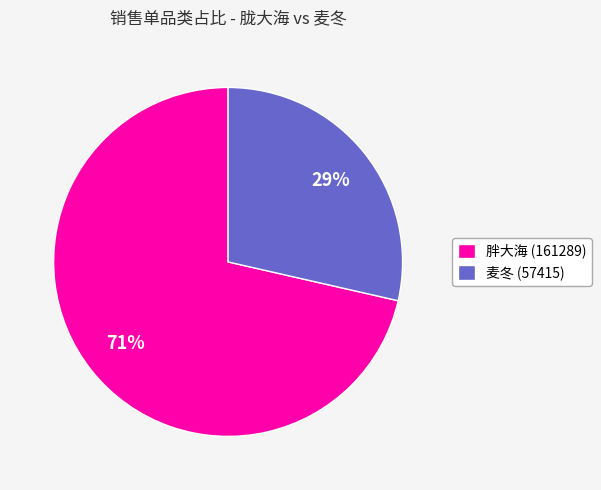

Is it true that 胖大海 (161289) is 71% of the pie?

True